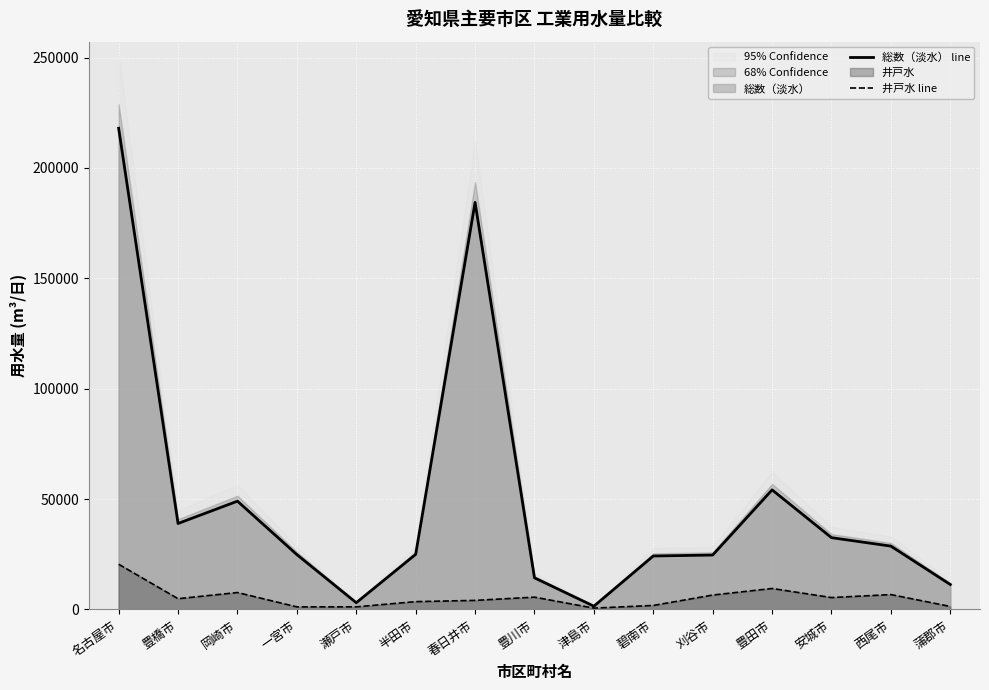

What is the label of the 7th point from the right?

津島市